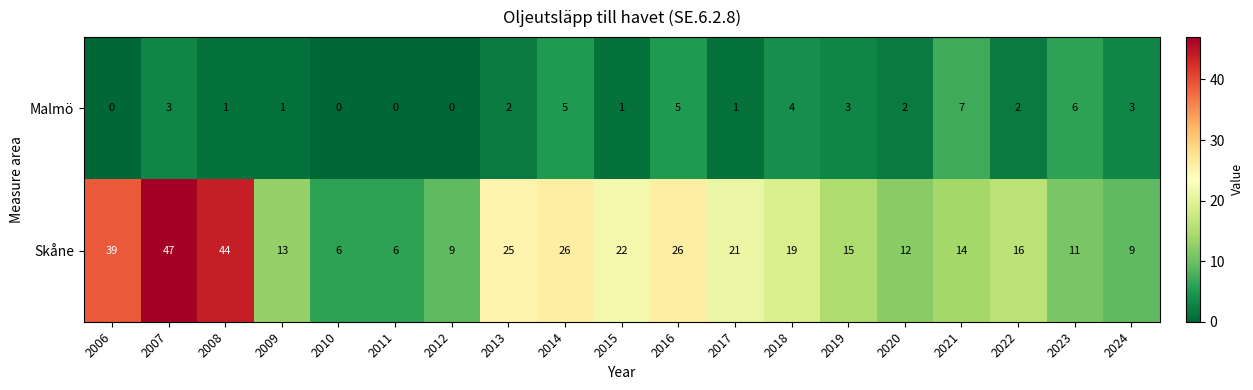

What is the difference between the second highest and minimum values in the Malmö series?

6